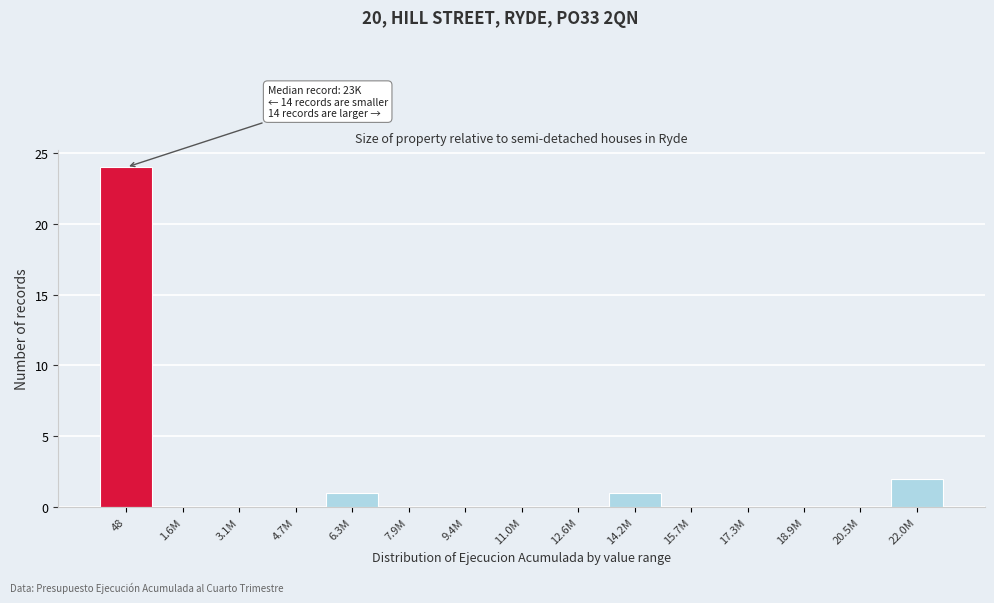

Which has a higher value, 22.0M or 7.9M?

22.0M